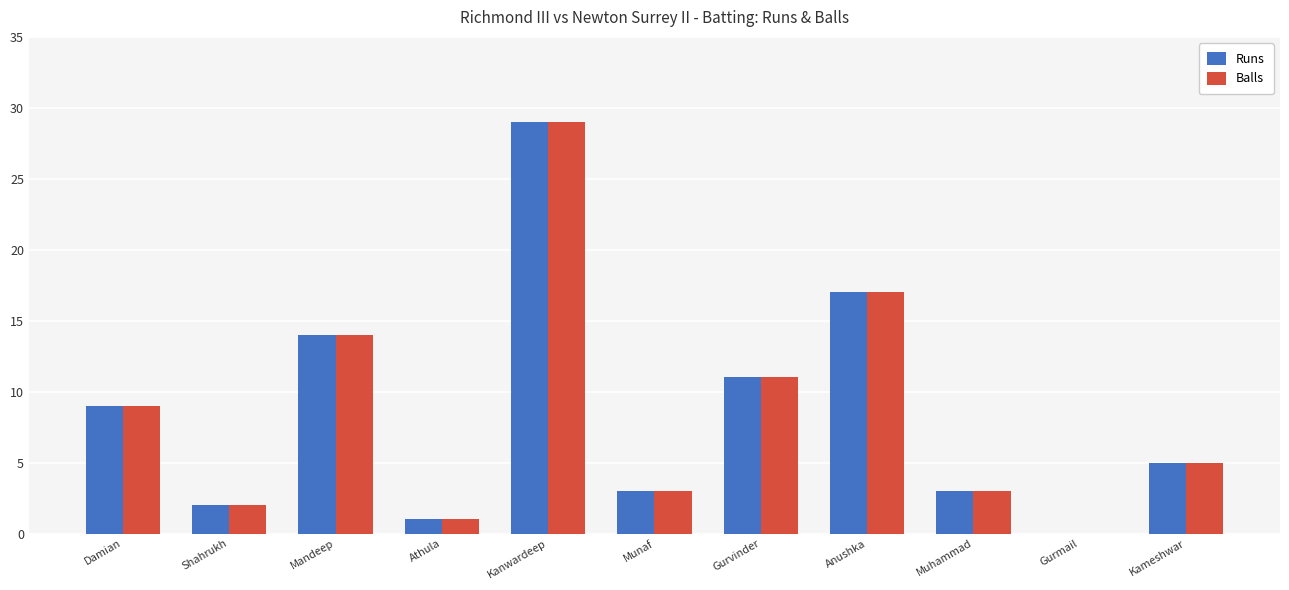

Is it true that Balls equals 8 at Gurvinder?

False